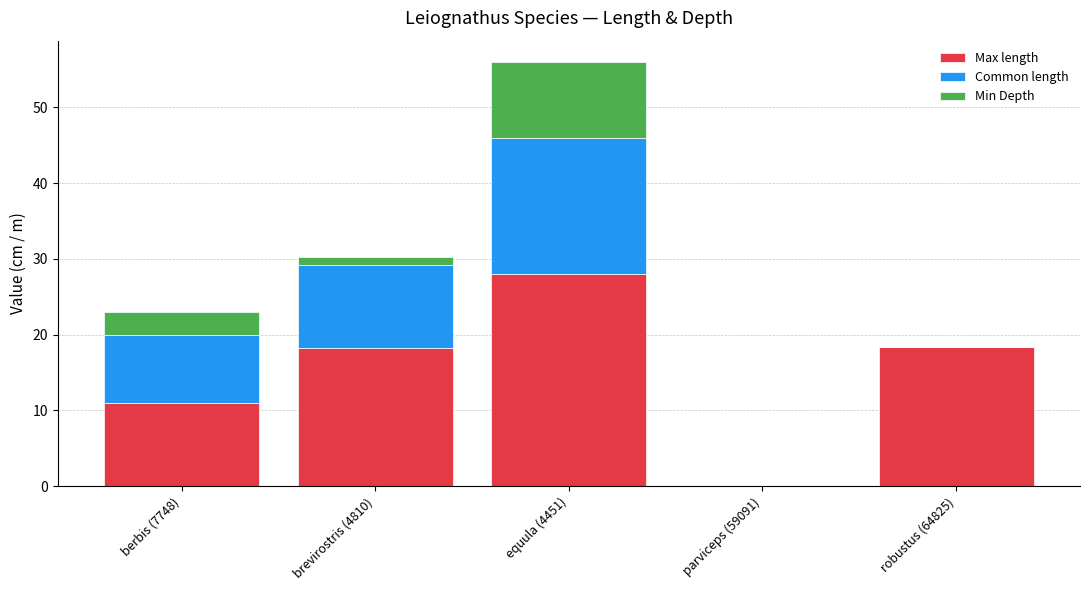

What is the total value across all series at equula (4451)?

56.0